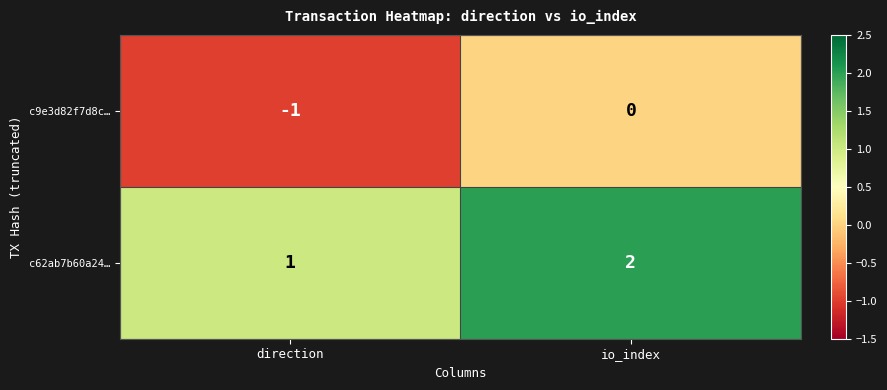

Is it true that c62ab7b60a24… equals 3 at io_index?

False